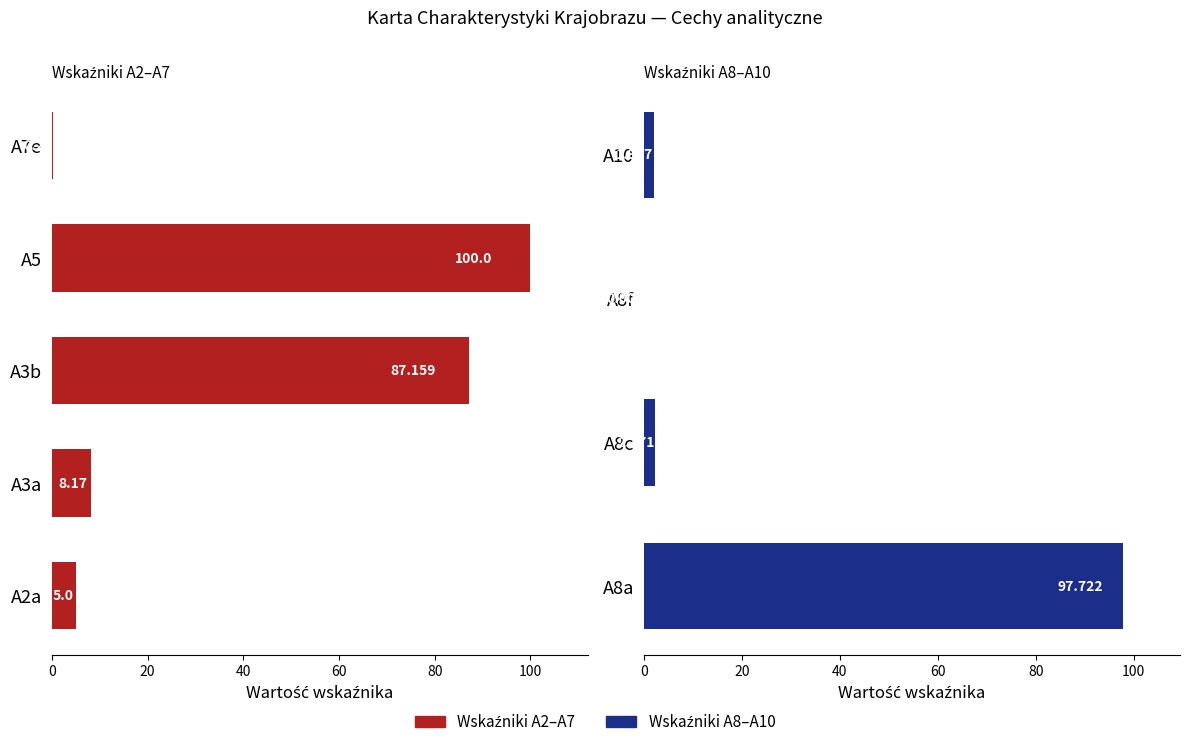

Which has a higher value, A7e or A8f?

A7e